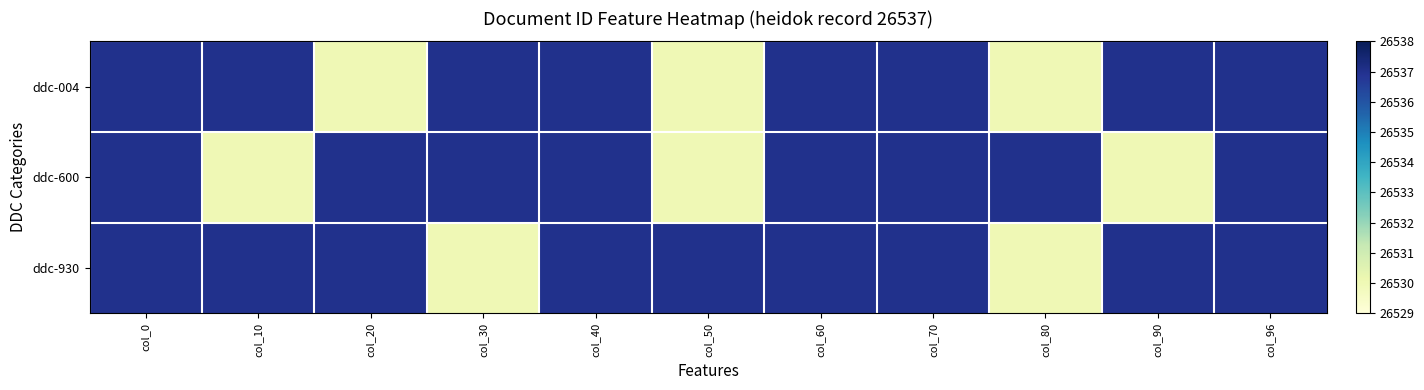

Rank the series at col_96 from lowest to highest value.

ddc-004, ddc-600, ddc-930